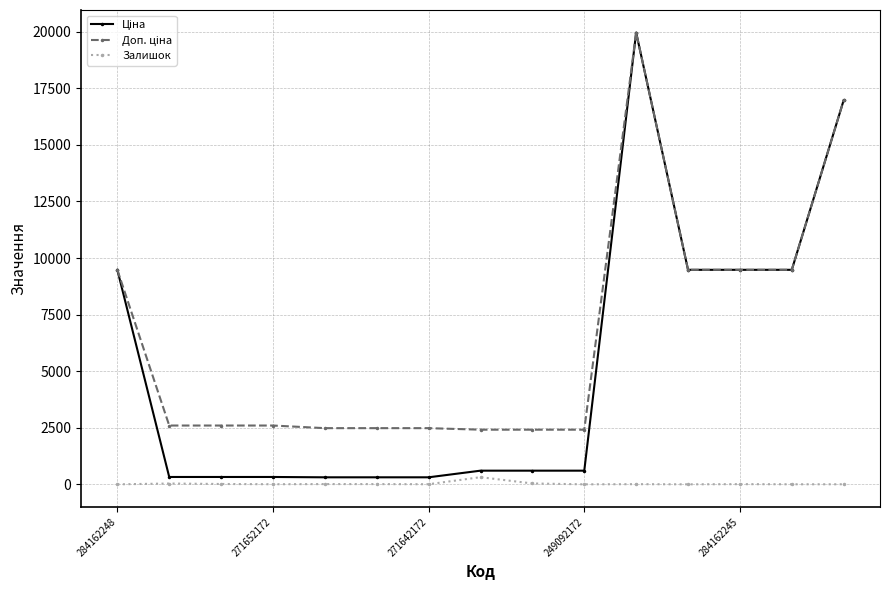

At how many categories does at least one series exceed 5249?

6